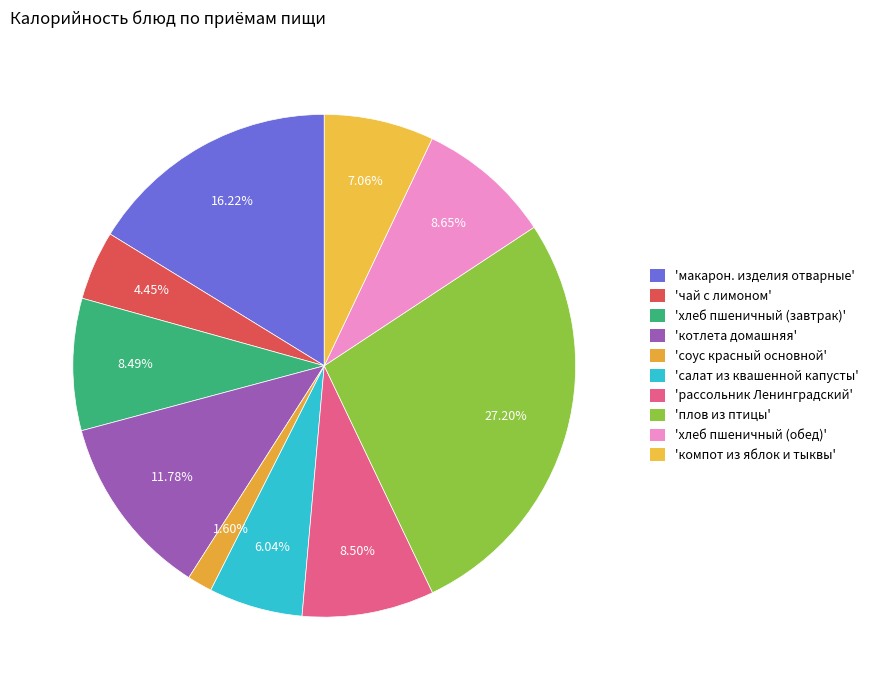

Rank the categories by value from highest to lowest.

плов из птицы, макарон.изделия отварные с маслом, котлета домашняя, хлеб пшеничный (обед), рассольник Ленинградский со сметаной, хлеб пшеничный (завтрак), компот из яблок и тыквы, салат из квашенной капусты без лука, чай с лимоном, соус красный основной